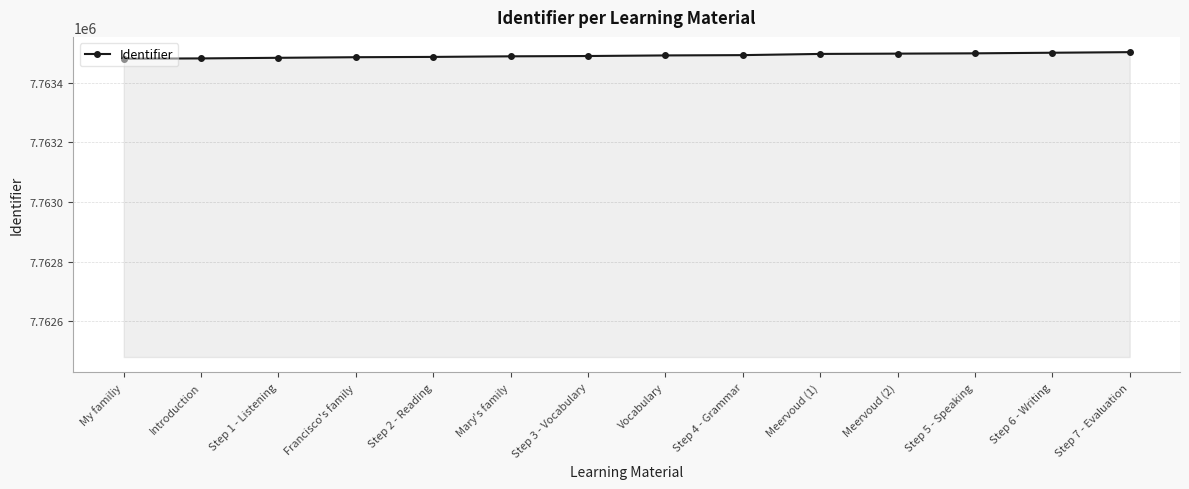

What is the average value?

7763491